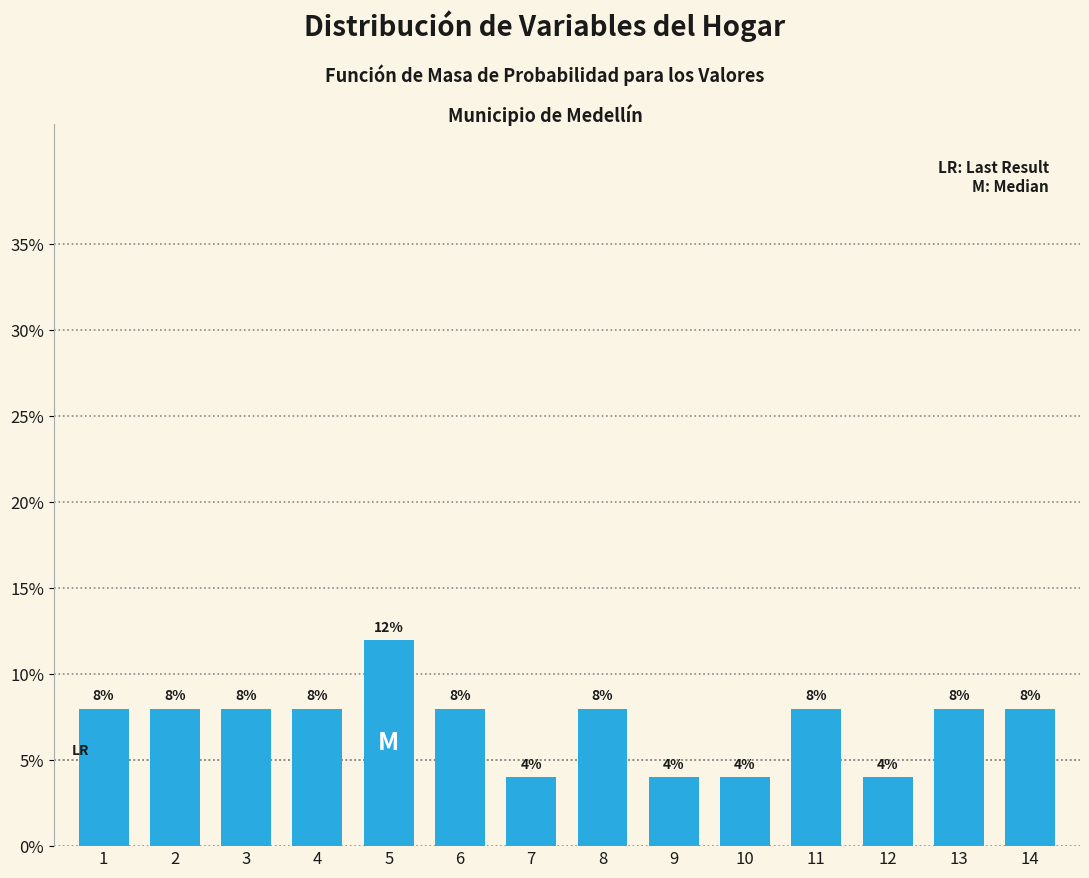

Reading right to left, list all the values displayed in this chart.

8	8	4	8	4	4	8	4	8	12	8	8	8	8